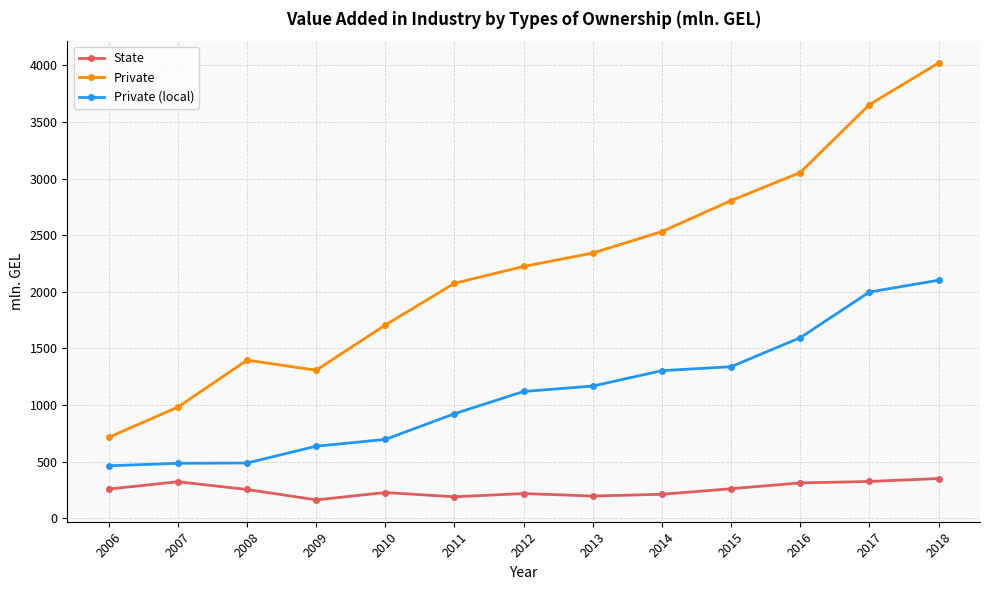

What is the difference between the highest and lowest values at 2007?

659.1